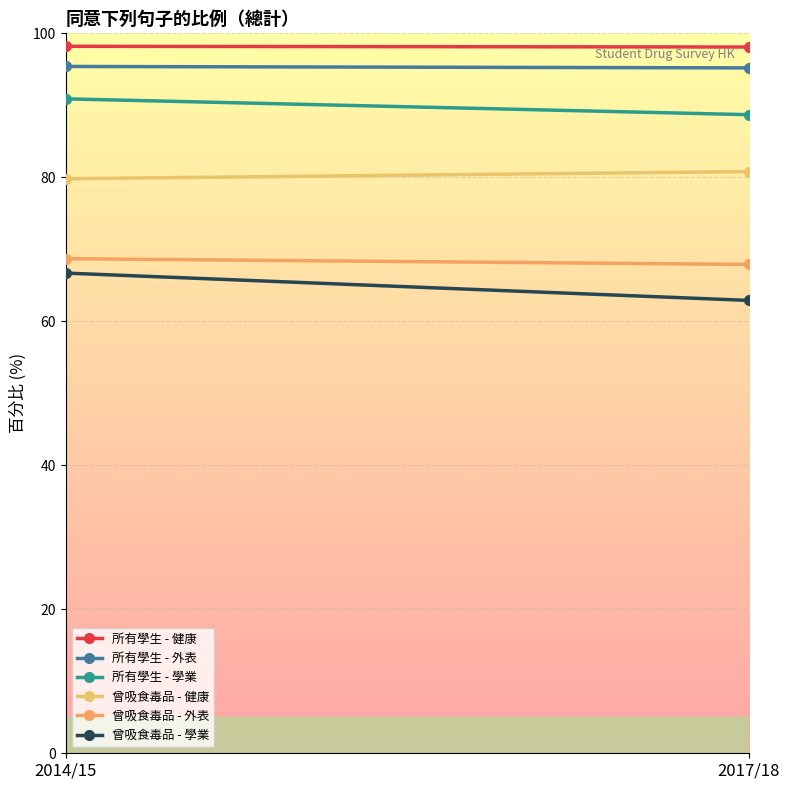

Which series has the largest total across all categories?

所有學生 - 健康